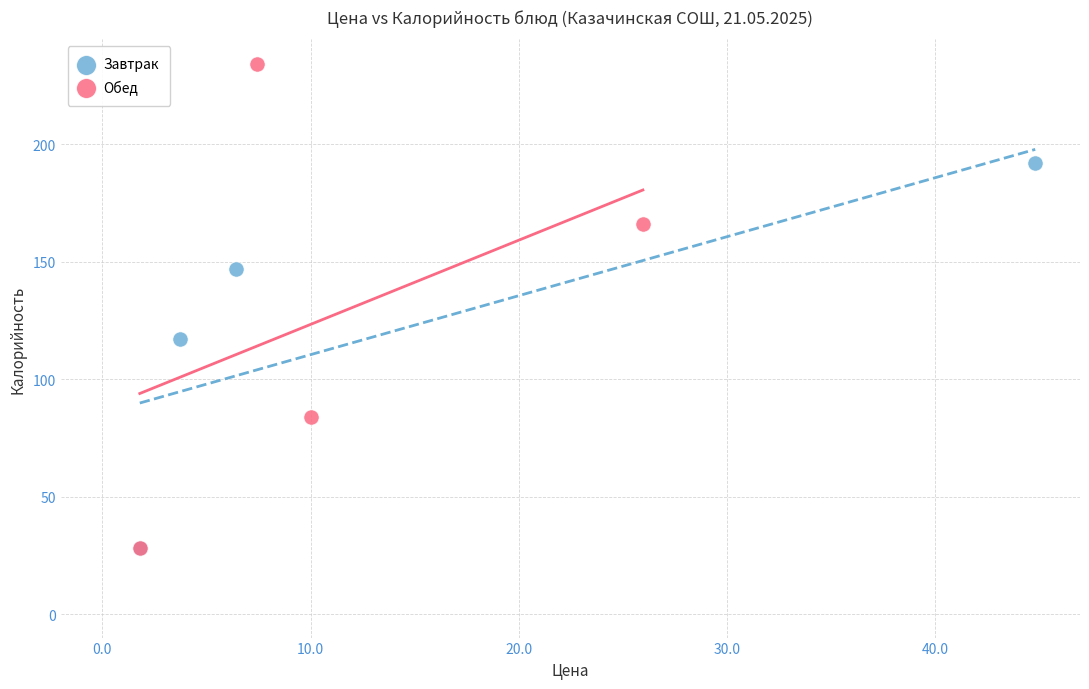

Which series has the widest spread of Y values?

Обед